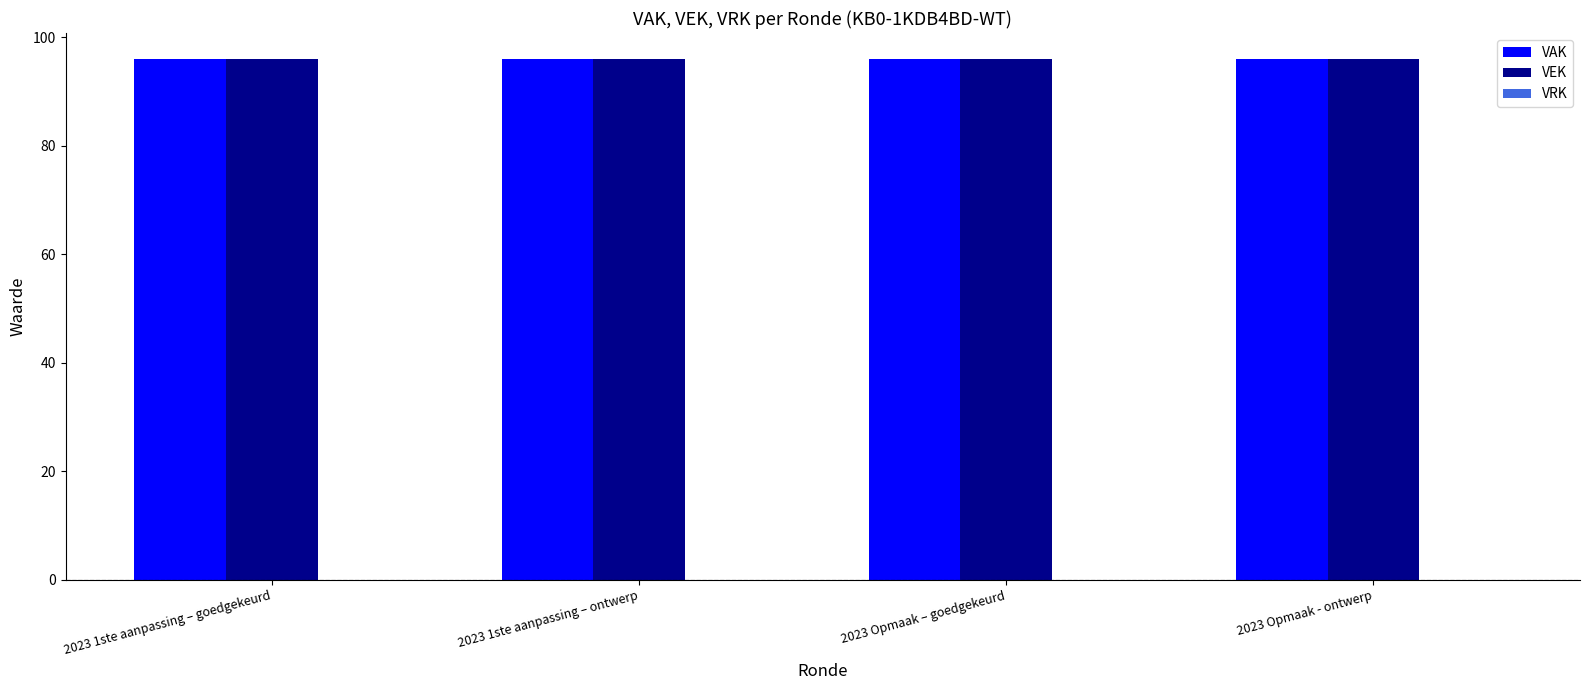

How many series are shown in this chart?

3